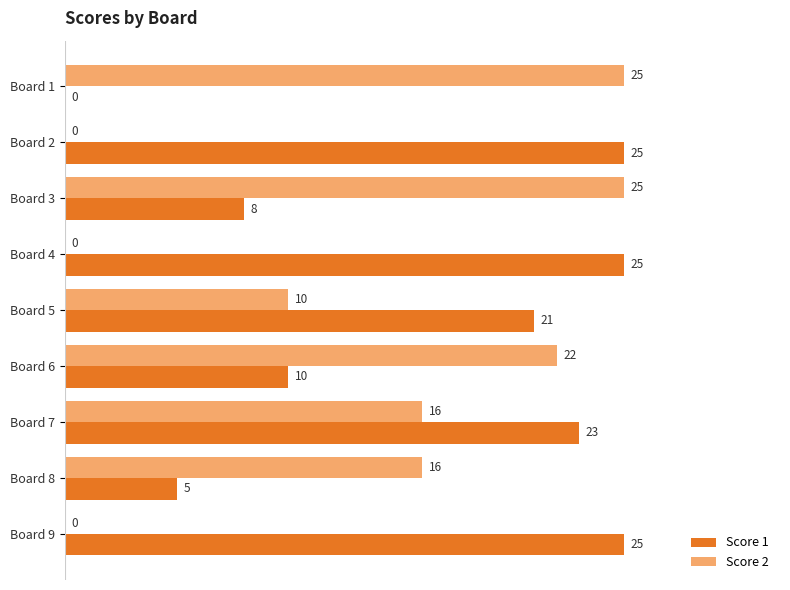

What is the total value across all series at Board 8?

21